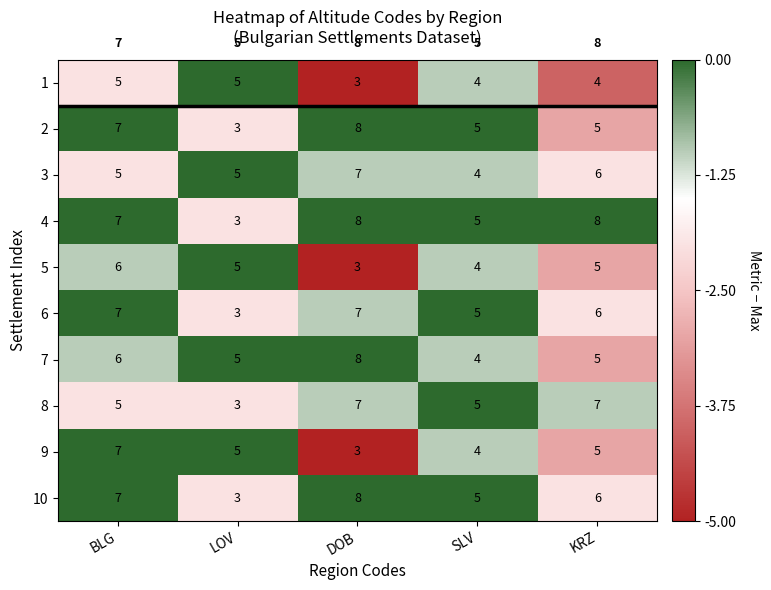

What is the highest value of the 5 series?

6